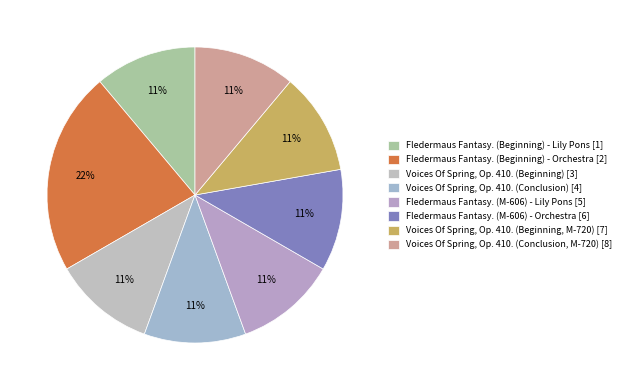

To the nearest percent, what portion does Fledermaus Fantasy. (Beginning) - Lily Pons [1] represent?

11%